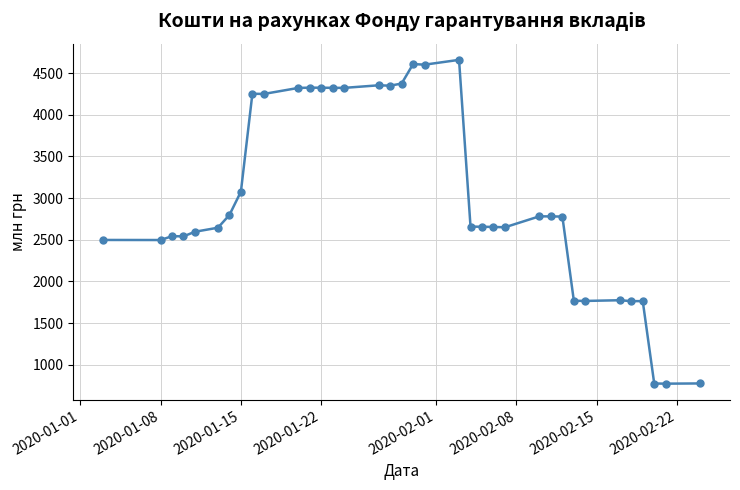

What is the value of the 12th point from the left?

4325.7